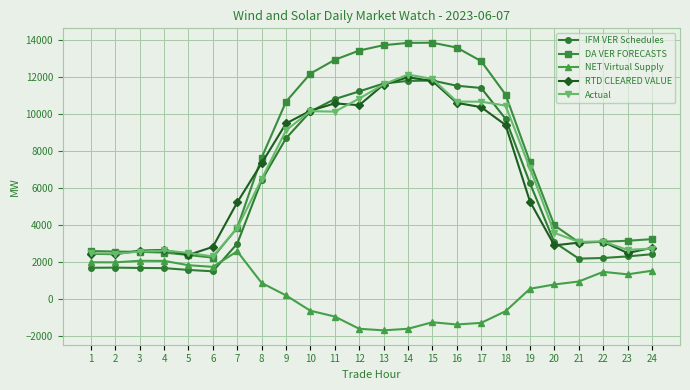

Between 5 and 14, which series saw the biggest shift?

DA VER FORECASTS